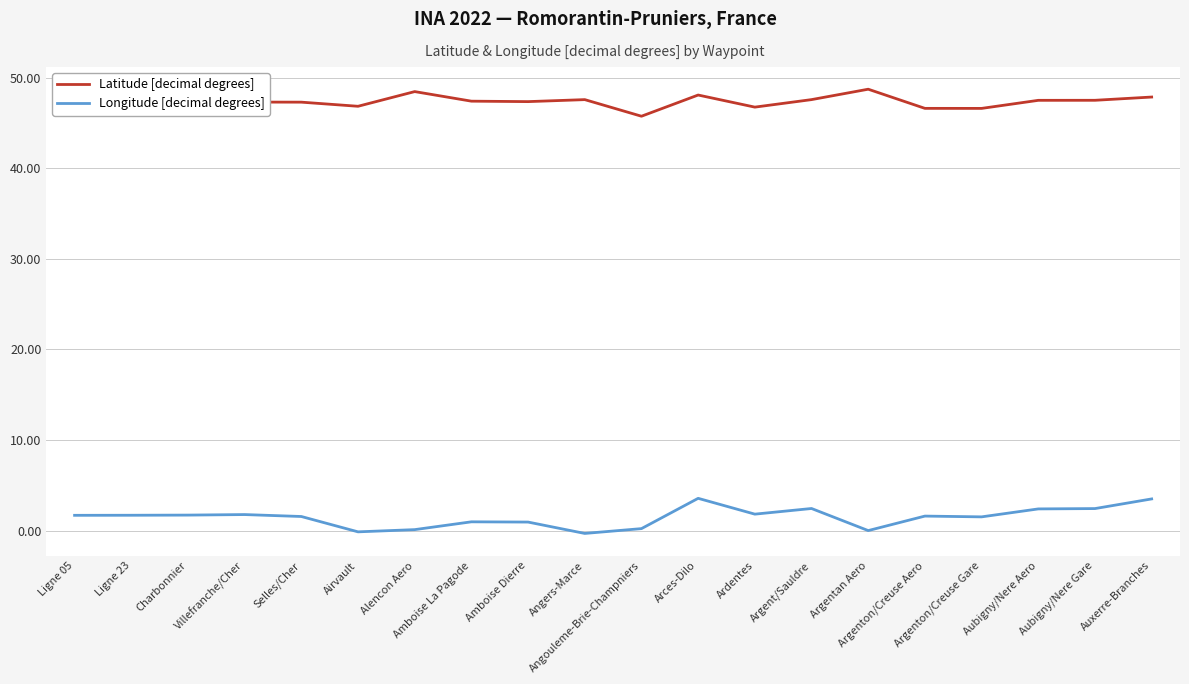

True or false: Longitude [decimal degrees] has more than 1 points higher than both neighbors.

True